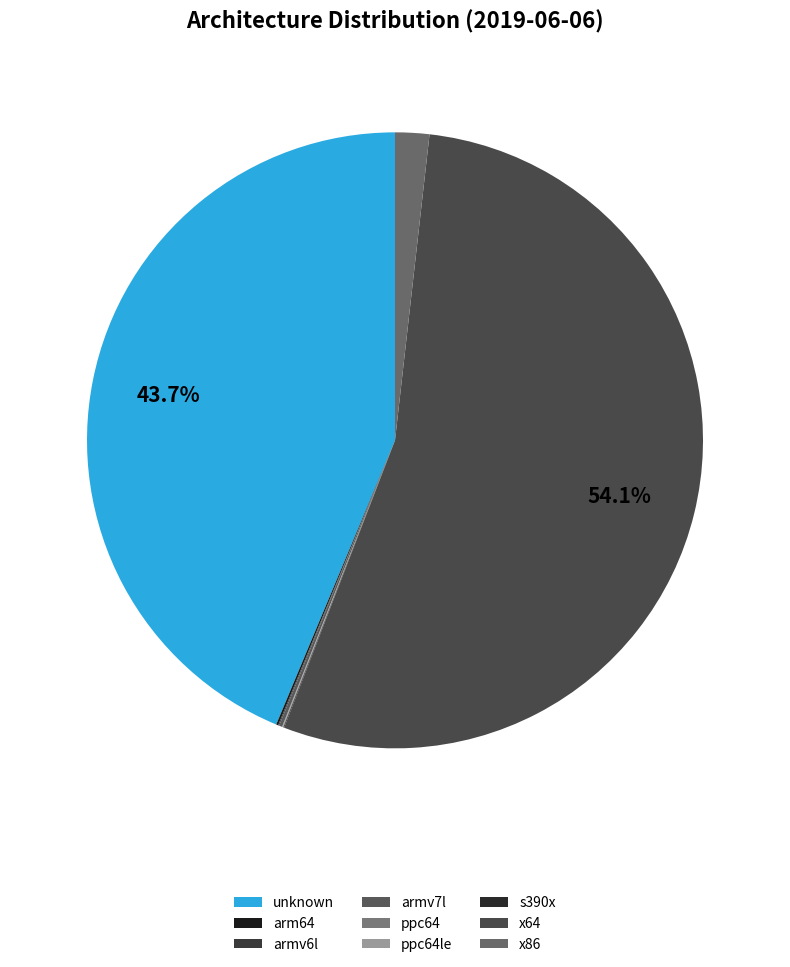

What percentage is the x64 slice, to the nearest percent?

54%